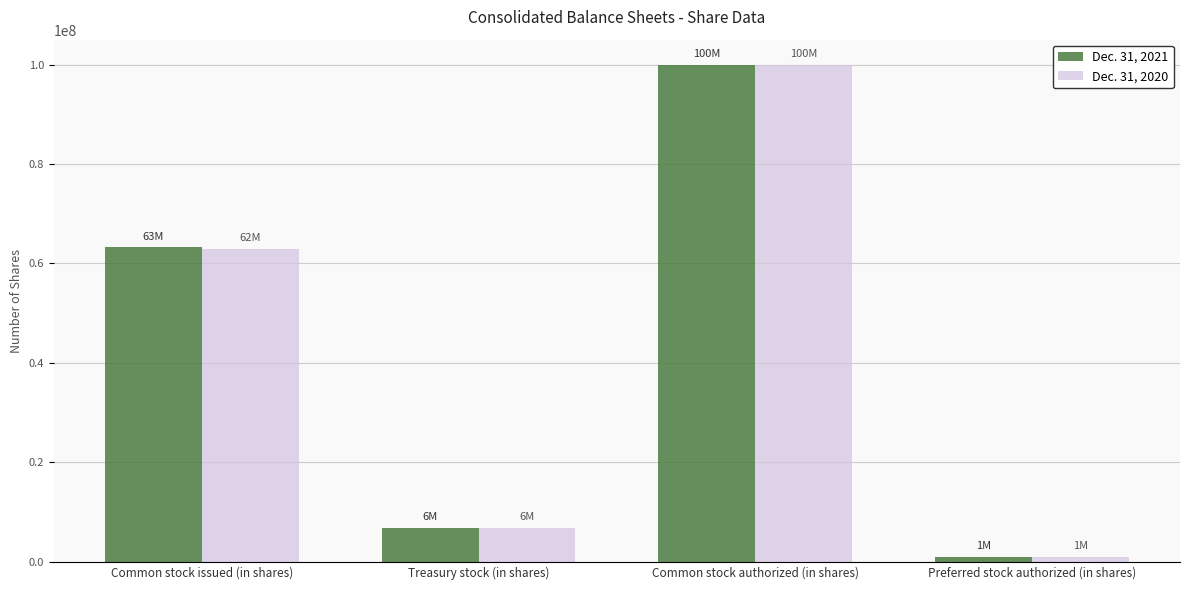

What is the sum of the Dec. 31, 2021 values at Common stock authorized (in shares) and Preferred stock authorized (in shares)?

101000000